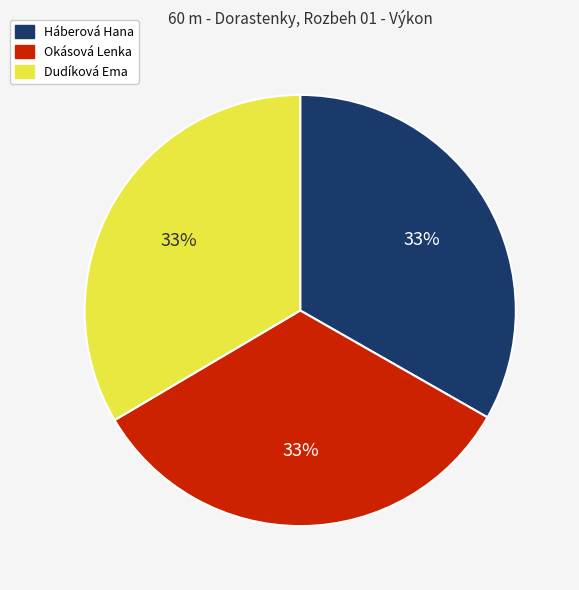

To the nearest percent, what percentage of the pie is Okásová Lenka?

33%